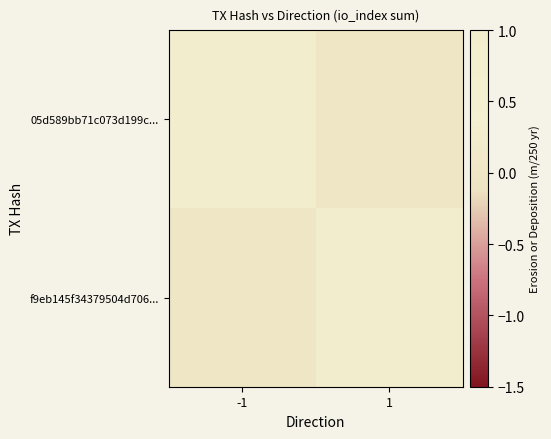

Count the number of categories in the chart.

2